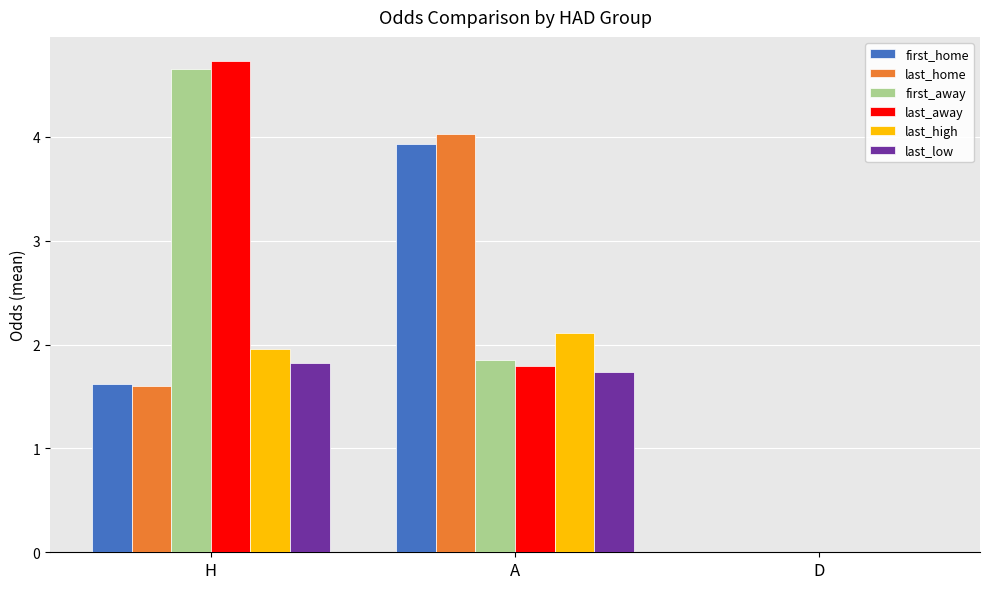

How many values in last_low are above zero?

2